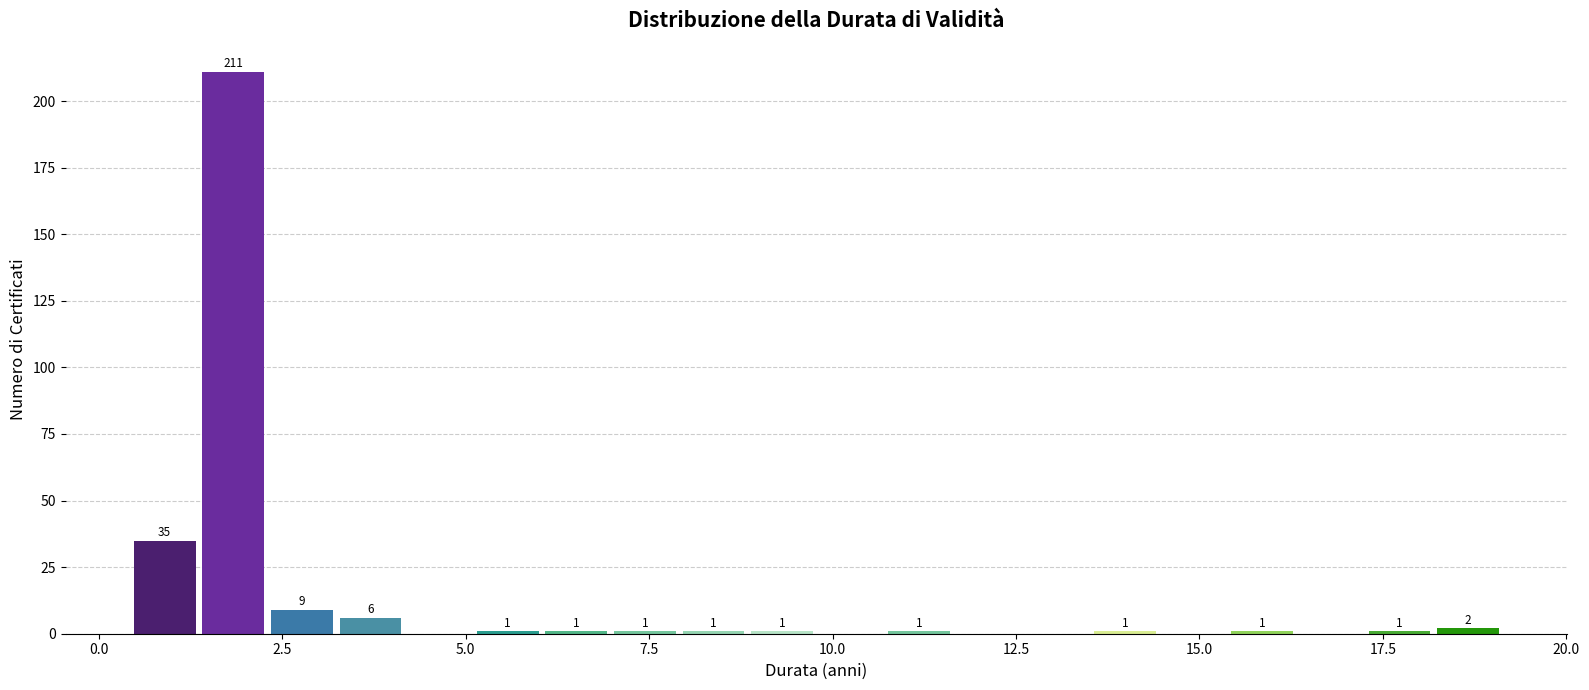

Read against the x-axis, roughly where is the centre of the tallest bar?

2.0